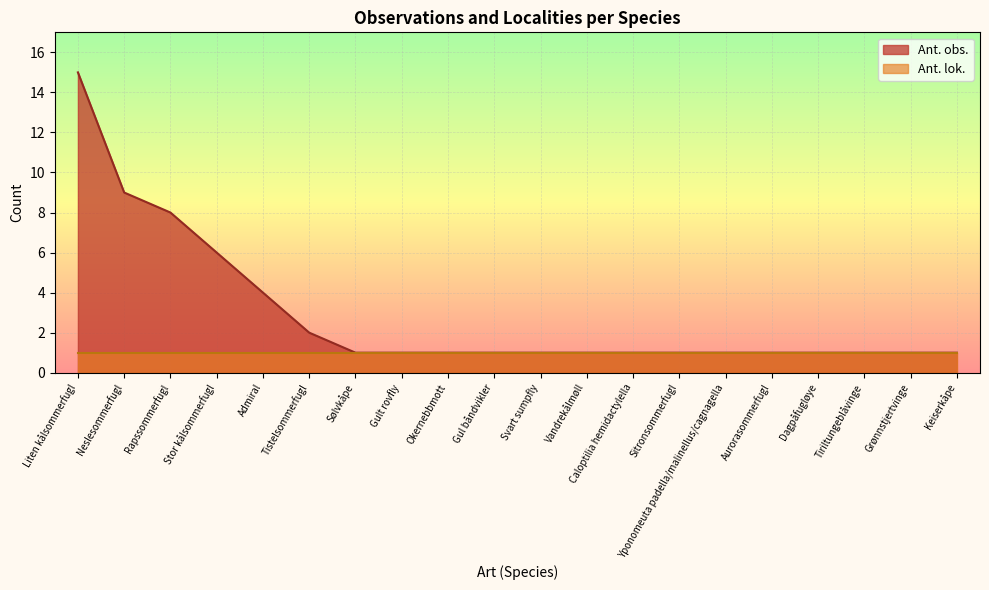

What position from the left is Rapssommerfugl?

3